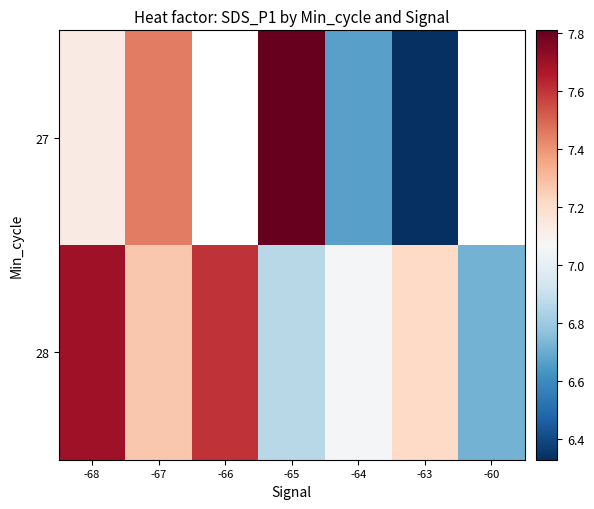

Is it true that 27 equals 9.5 at -64?

False